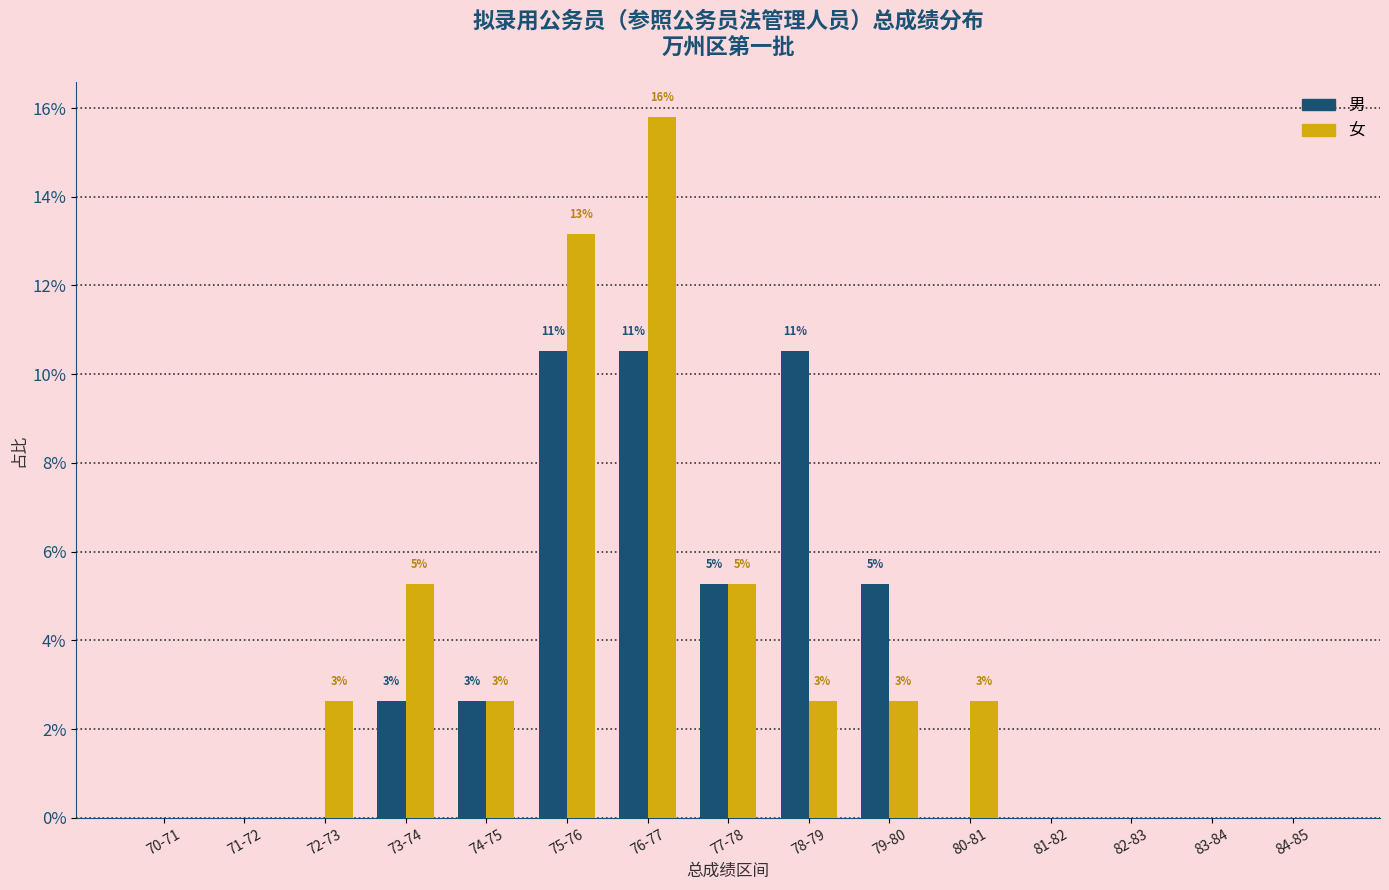

What are all the series names shown in the legend?

男, 女